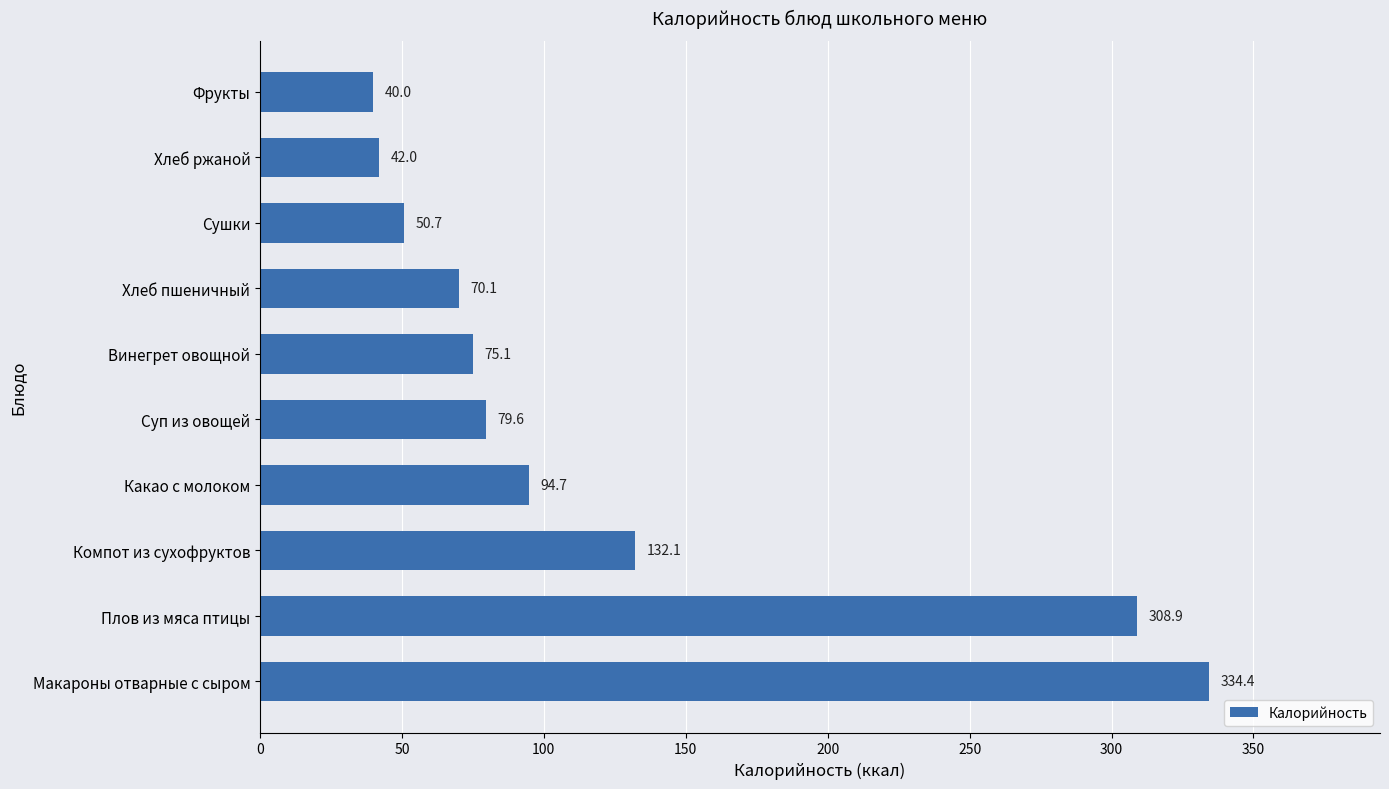

What value does the data have at Хлеб ржаной?

42.0